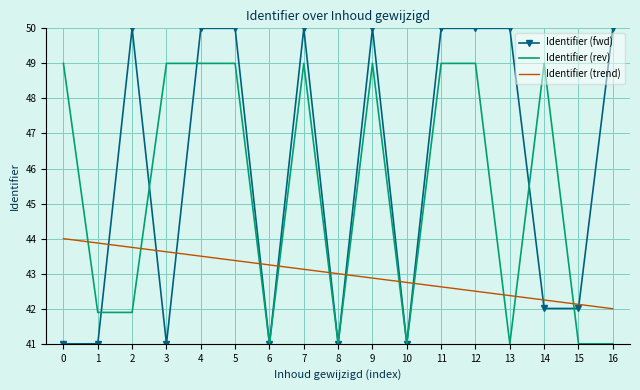

How many times do Identifier (trend) and Identifier (fwd) cross each other?

11